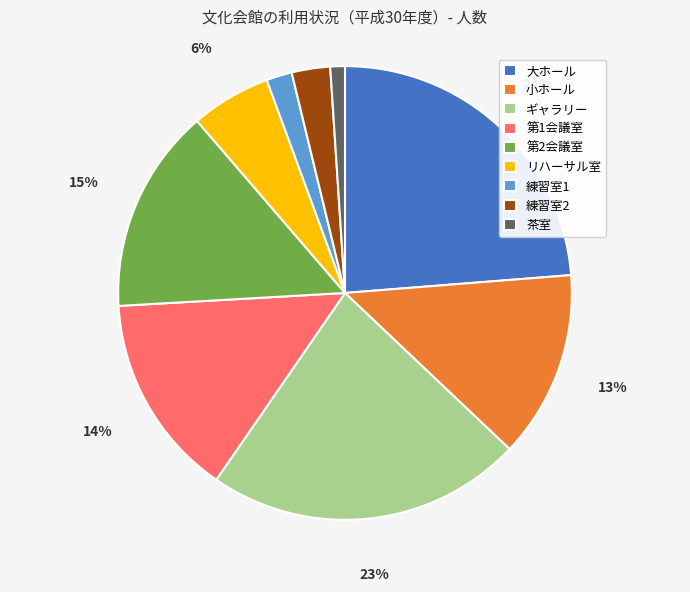

To the nearest percent, what is the combined percentage of 練習室1 and 大ホール?

26%